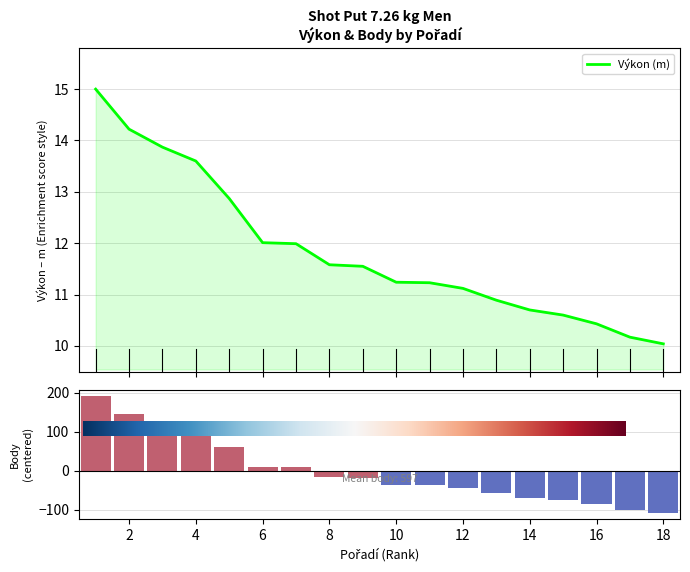

Reading left to right, what are all the values shown in this chart?

Výkon: 1=15.0	2=14.2	3=13.9	4=13.6	5=12.9	6=12.0	7=12.0	8=11.6	9=11.6	10=11.2	11=11.2	12=11.1	13=10.9	14=10.7	15=10.6	16=10.4	17=10.2	18=10.0
Body: 1=193.0	2=145.0	3=123.0	4=107.0	5=62.0	6=10.0	7=9.0	8=-16.0	9=-18.0	10=-37.0	11=-37.0	12=-44.0	13=-58.0	14=-69.0	15=-75.0	16=-85.0	17=-101.0	18=-109.0